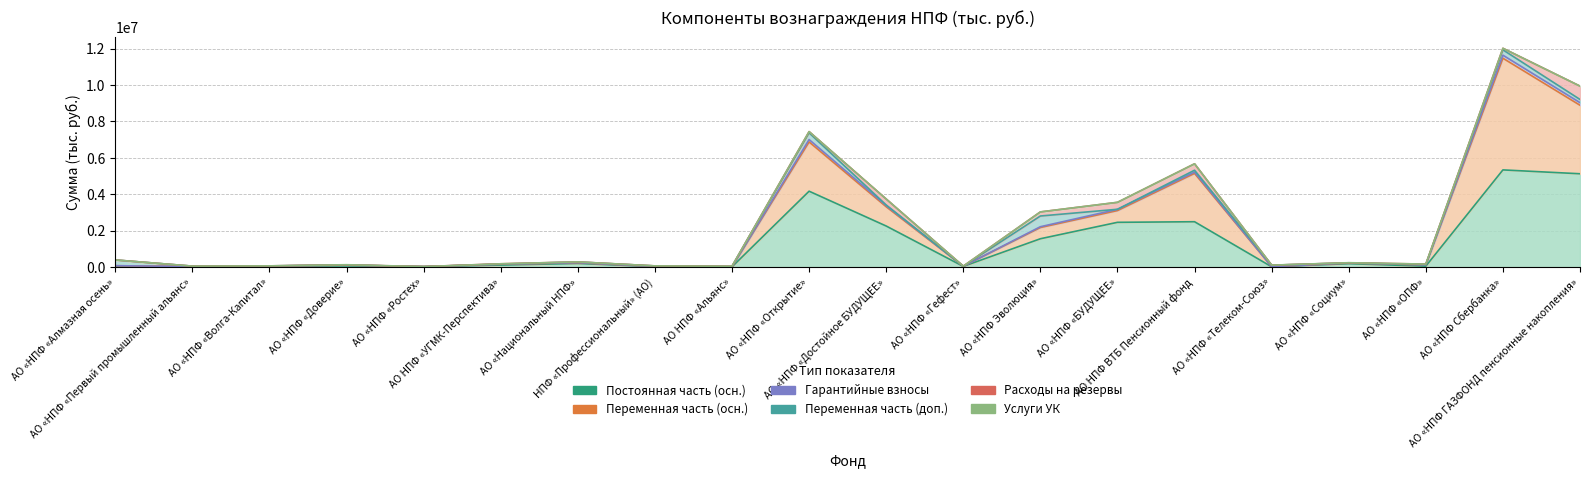

True or false: Постоянная часть (осн.) and Гарантийные взносы intersect in this chart.

False